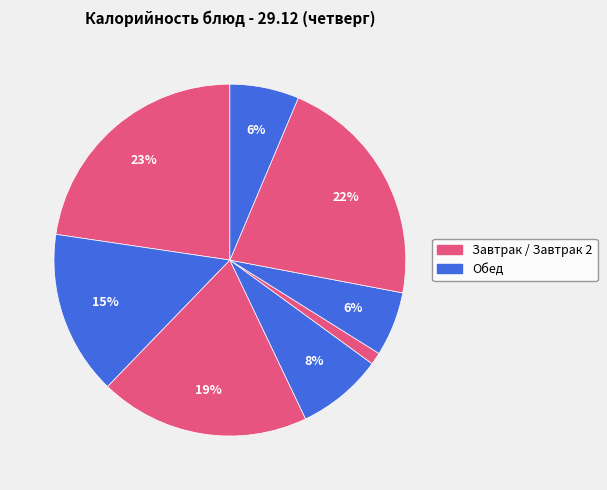

Which category has the smallest portion of the pie?

Помидор свежий